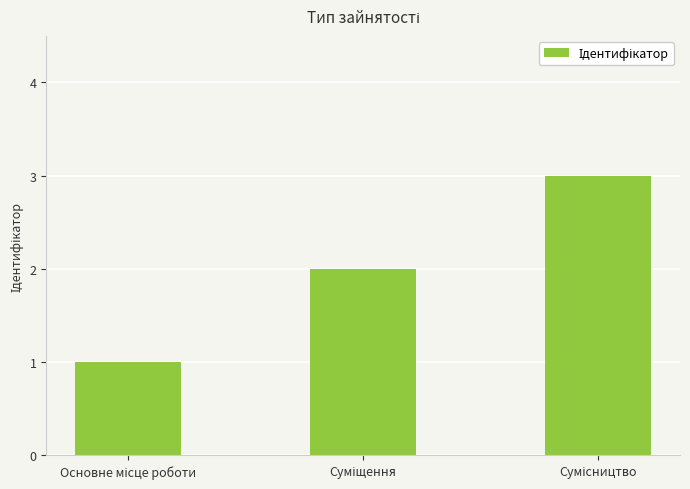

What is the sum of all values?

6